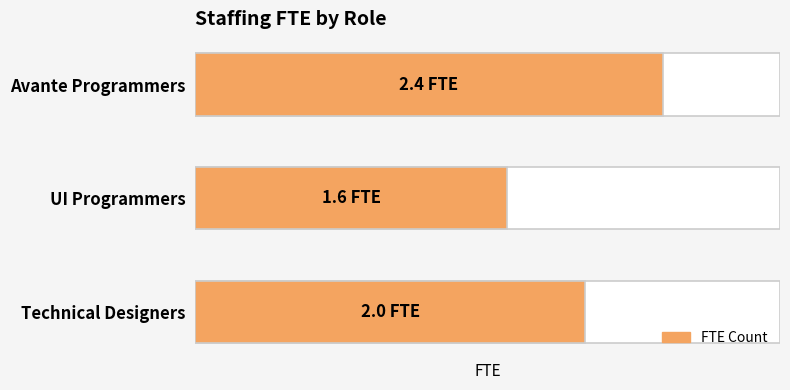

What is the smallest value displayed?

1.6